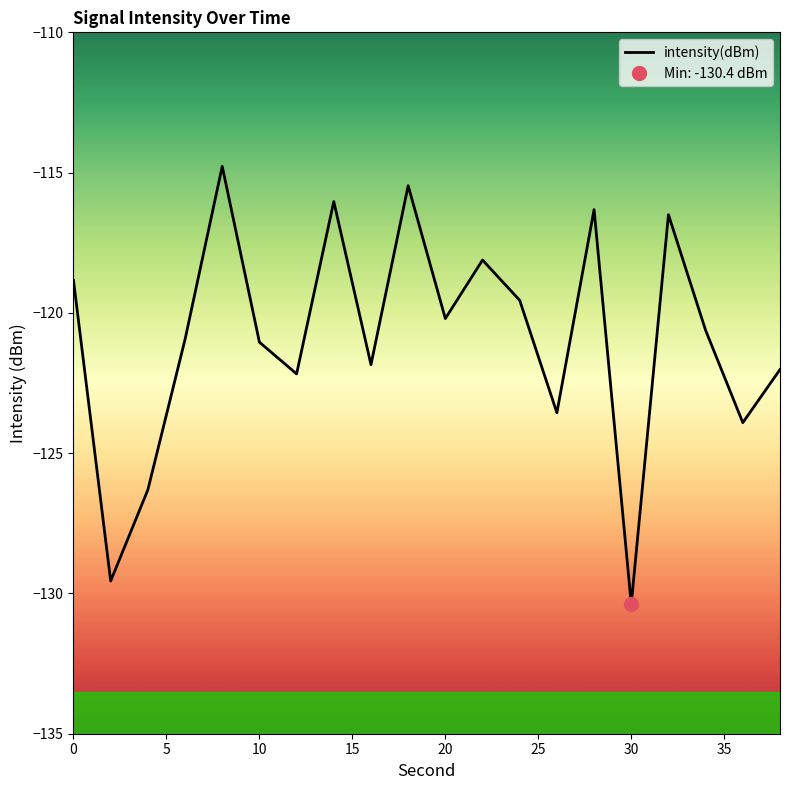

What is the maximum value for intensity(dBm)?

-114.8